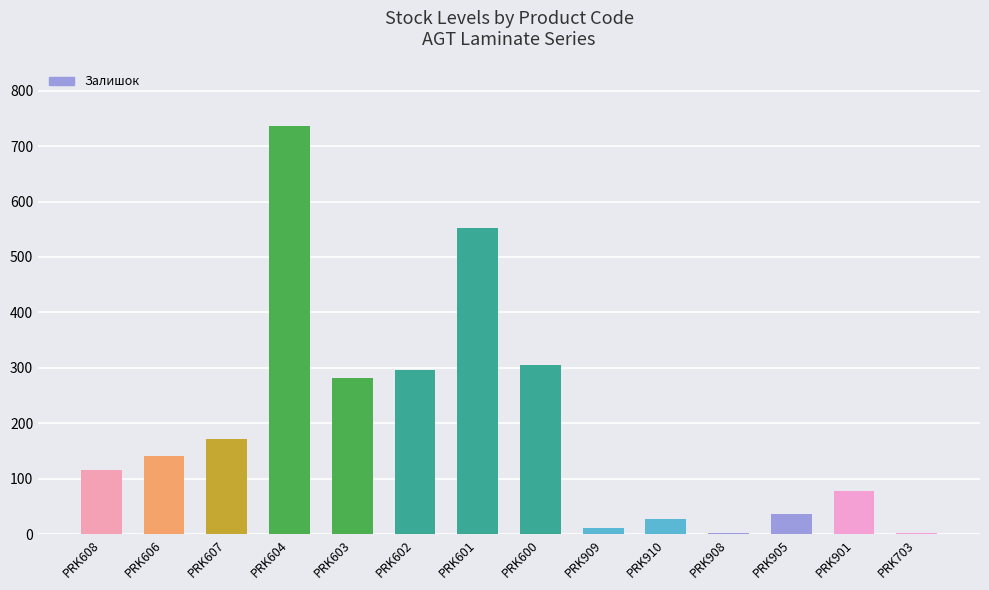

The chart shows a value of 169 at PRK603. True or false?

False